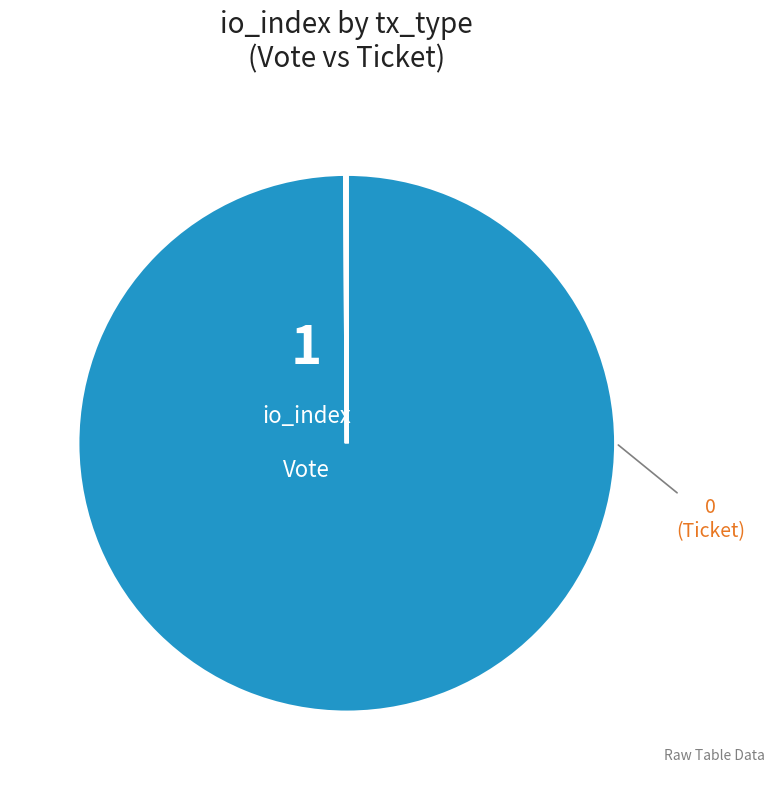

Is there any slice that represents more than half of the pie?

Yes